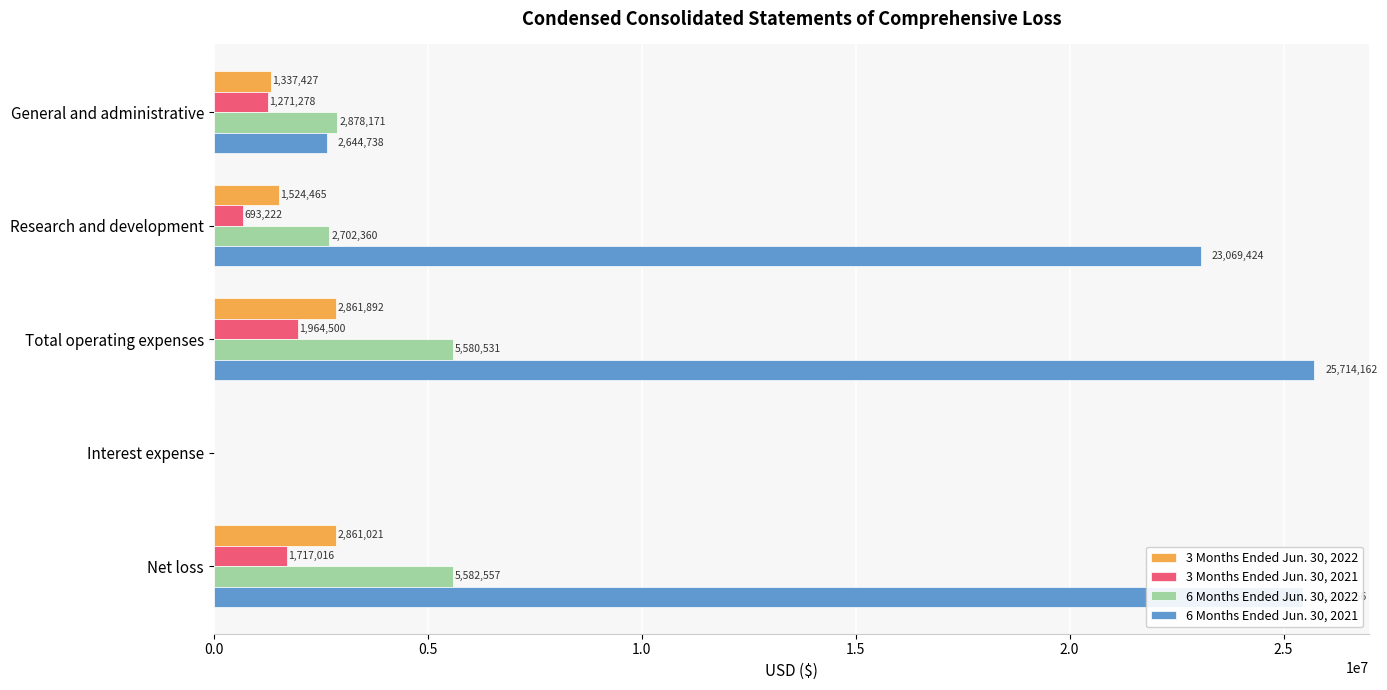

At which label is 6 Months Ended Jun. 30, 2021 closest to 12857555?

Research and development